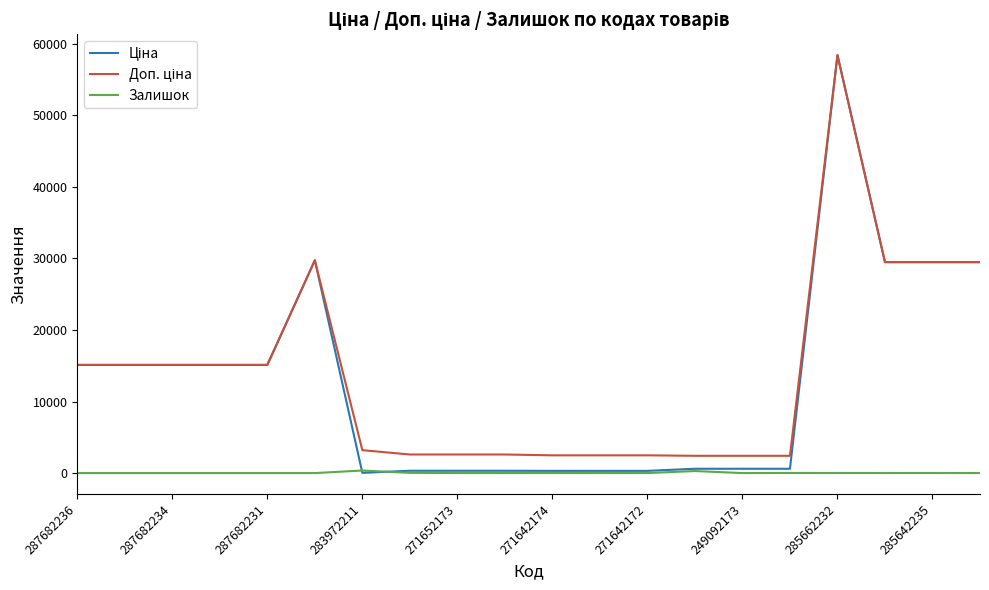

Does the chart have visible grid lines?

No